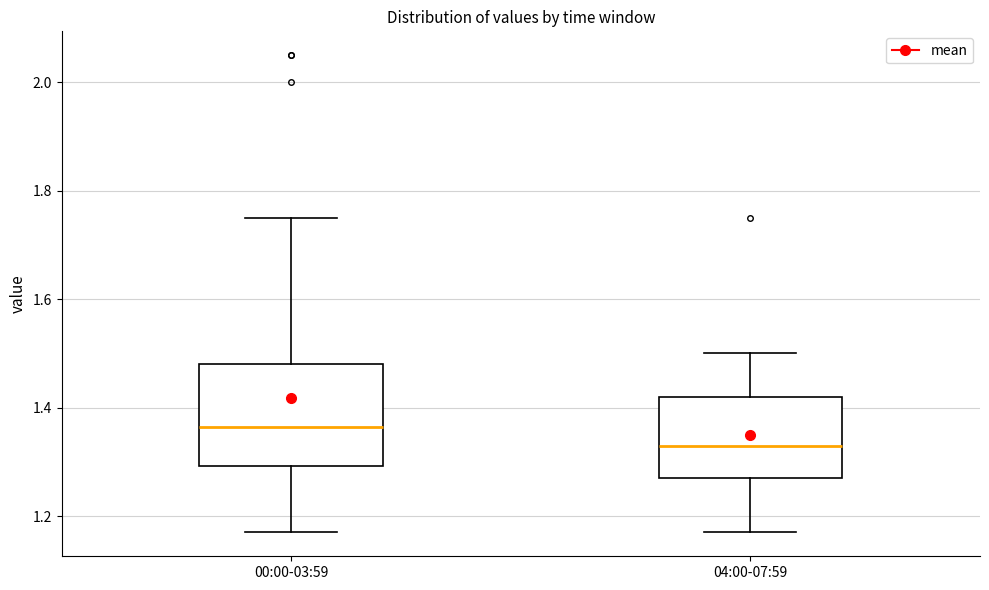

Where does the lower whisker of the box for 04:00-07:59 end on the y-axis? The values are not printed on the chart, so give them approximately, as read against the axis.

1.18